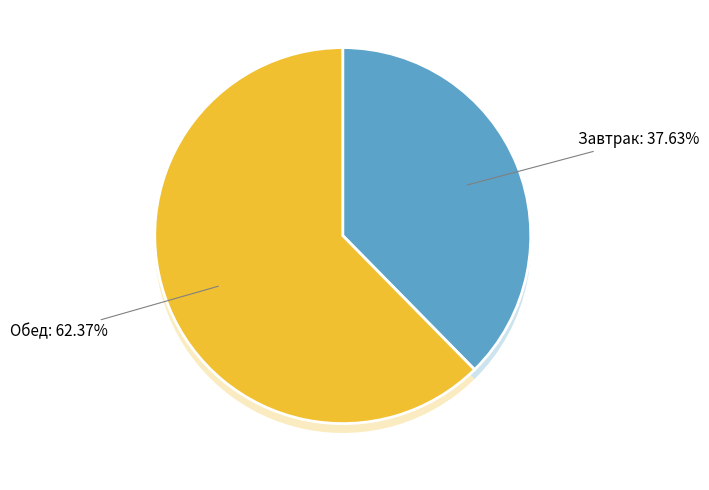

Does Обед represent more than half of the total?

Yes